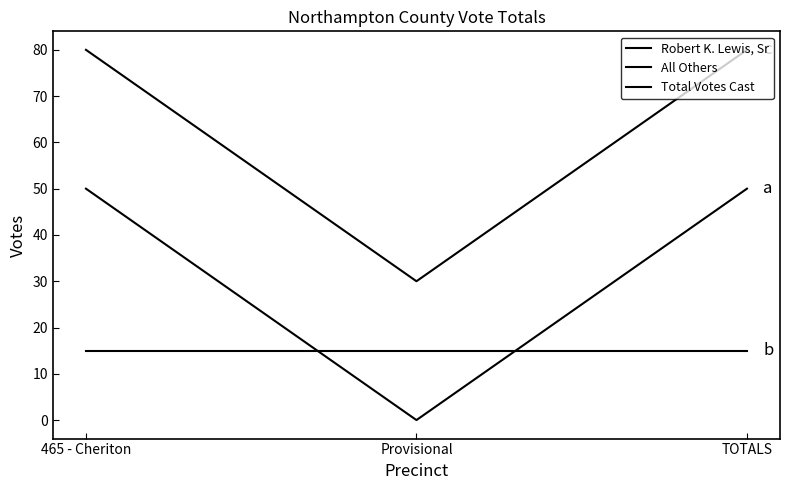

What is the label of the 2nd point from the right?

Provisional